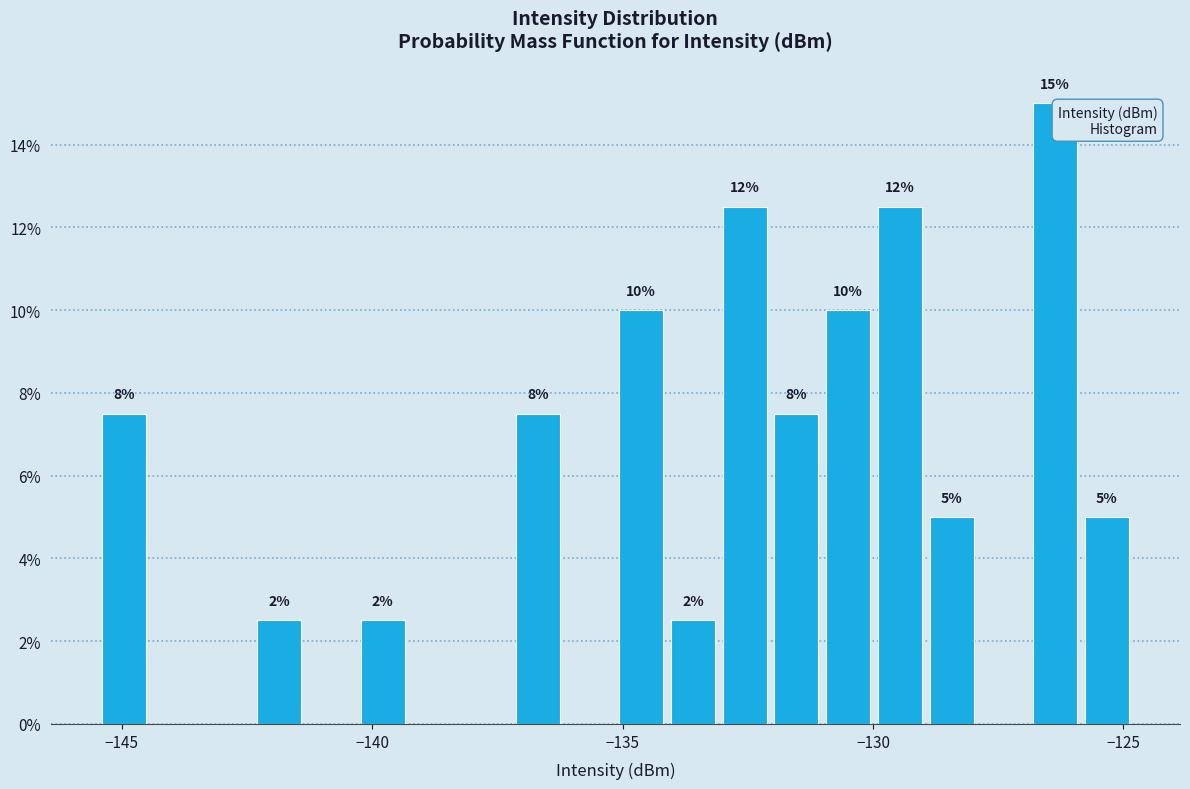

Around what value on the x-axis is the tallest bar? Give the approximate position of its centre, as read against the axis.

-126.5